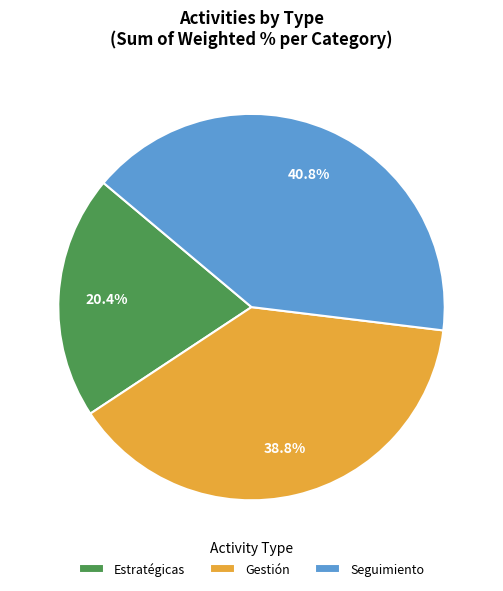

To the nearest percent, what is the difference between the largest and smallest slice percentages?

20%